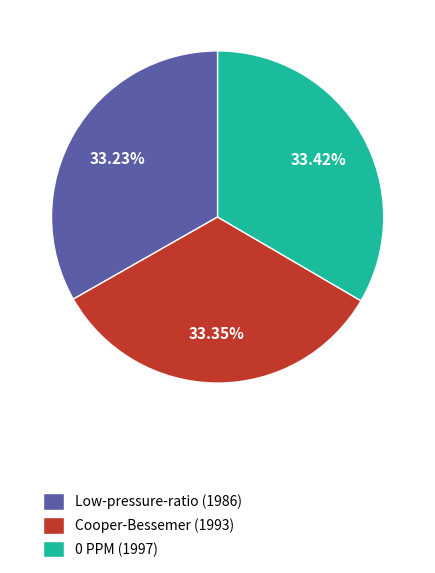

To the nearest percent, what percentage of the pie is Cooper-Bessemer (1993)?

33%